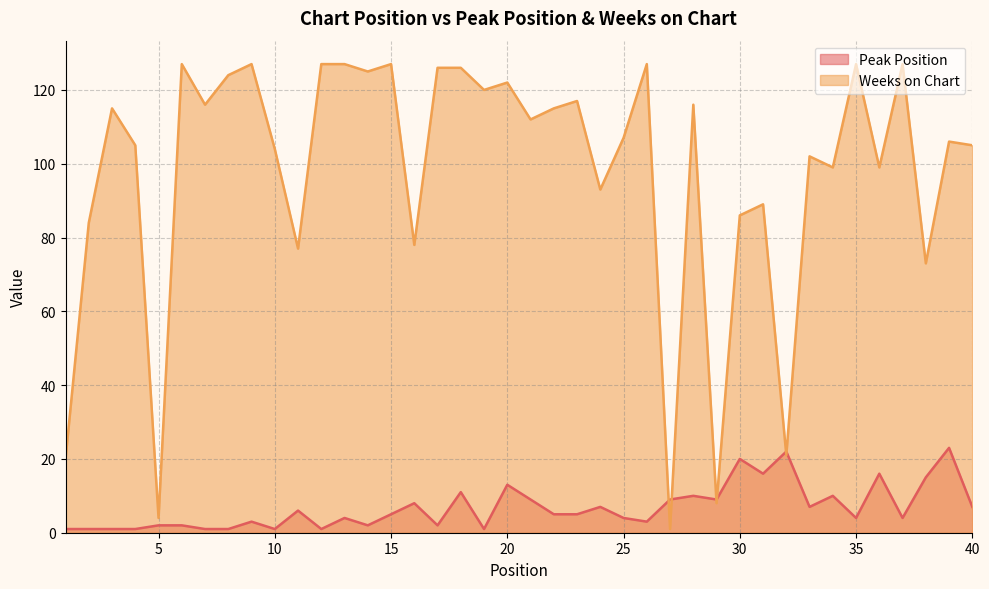

What are all the series names shown in the legend?

Peak Position, Weeks on Chart